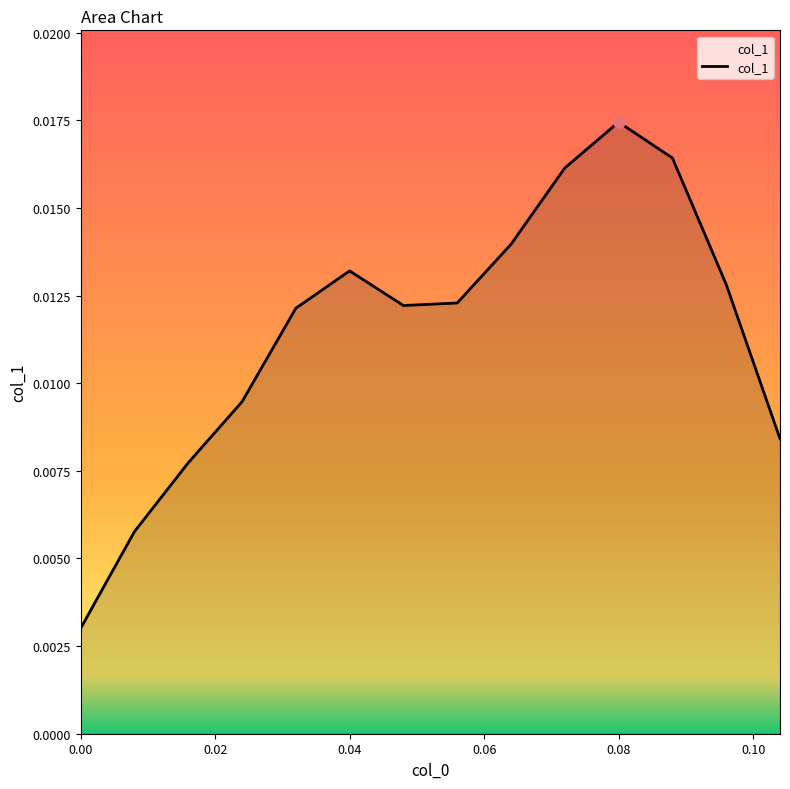

What is the sum of all values?

0.2